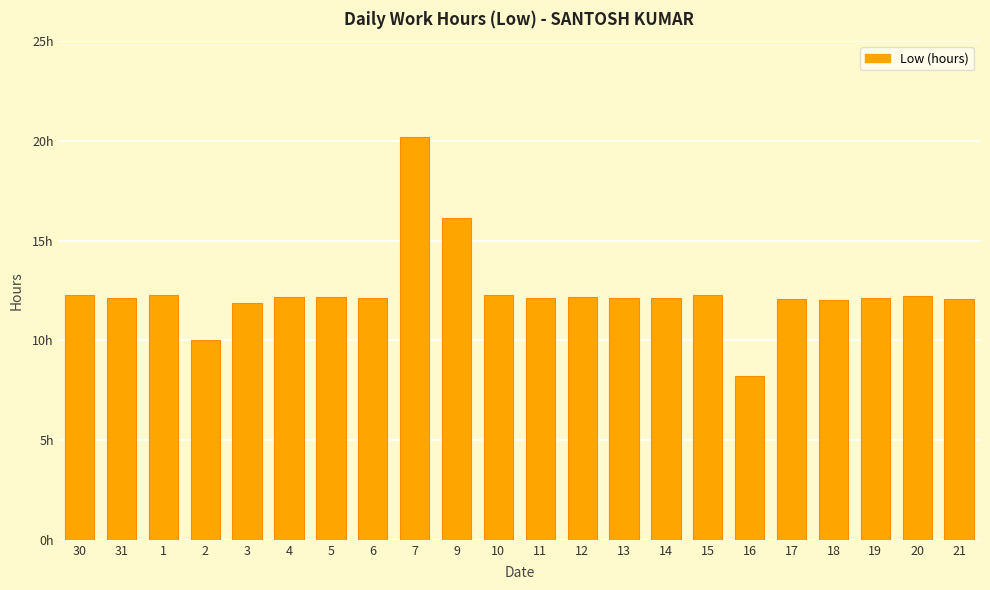

Does the chart contain any negative values?

No